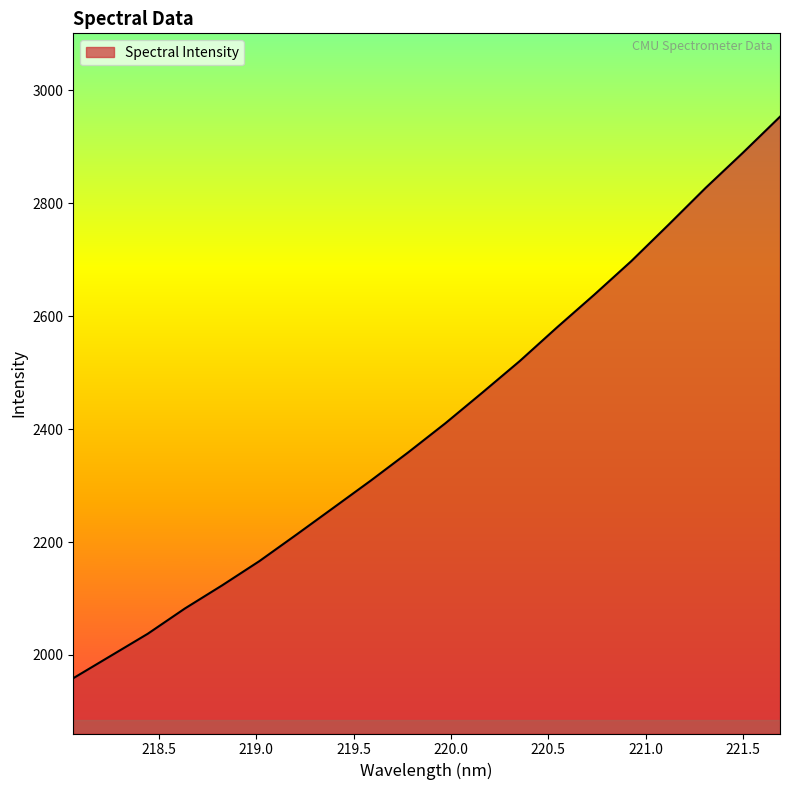

What is the greatest value displayed?

2953.4